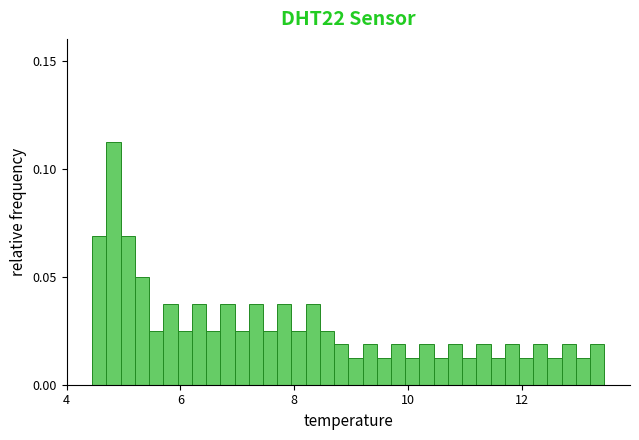

Read against the x-axis, roughly where is the centre of the tallest bar?

4.8